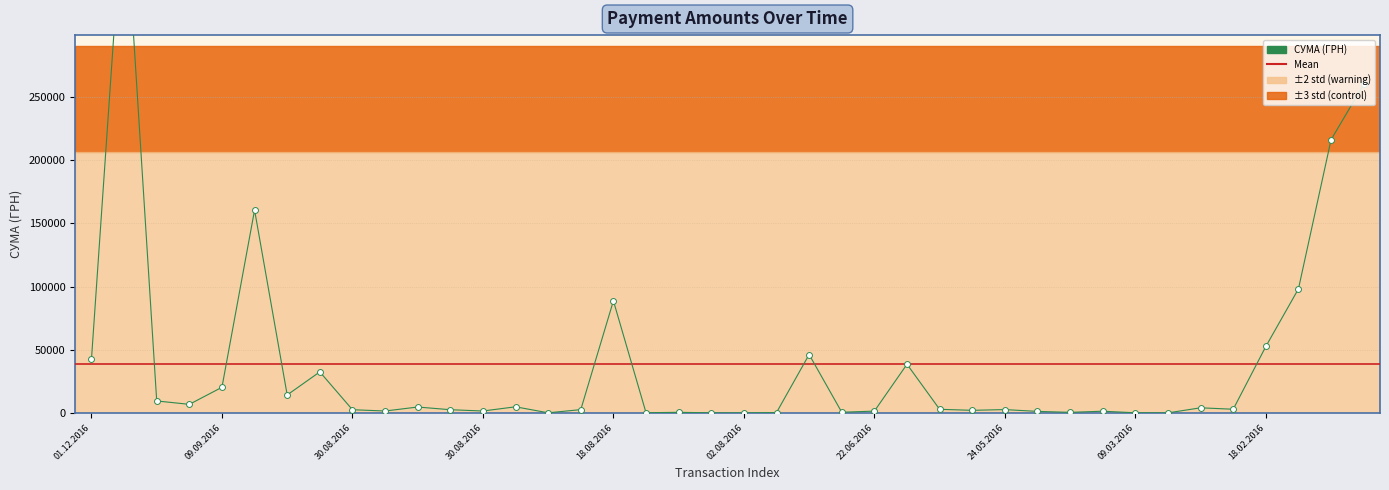

What is the ratio of the value at 18 to the value at 14?

2.7